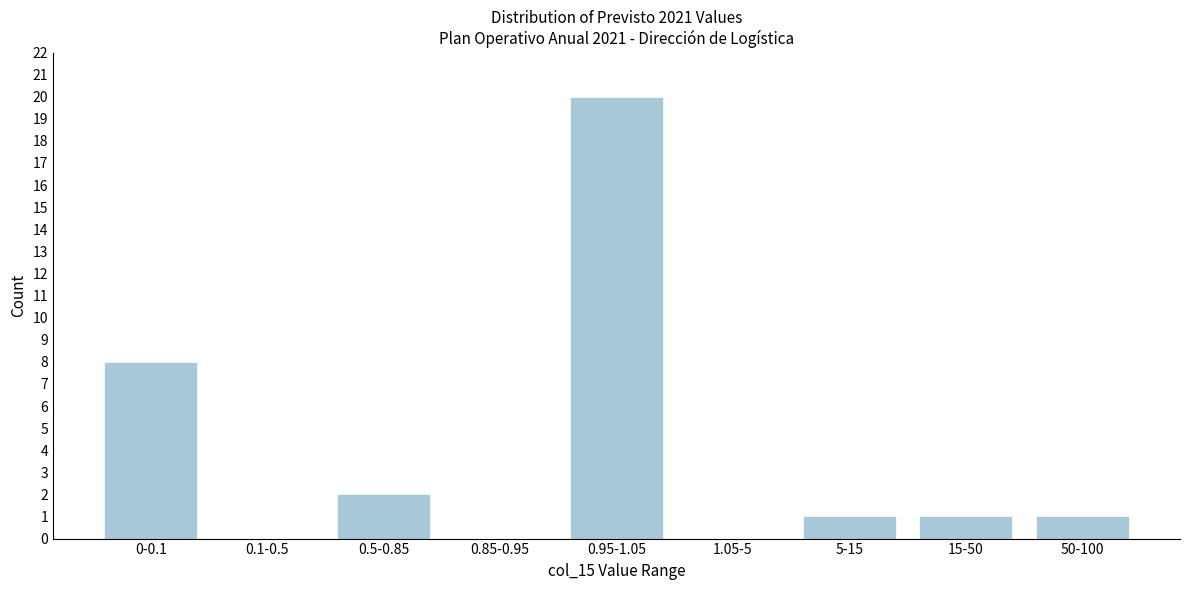

Reading right to left, what are all the values shown in this chart?

50-100=1	15-50=1	5-15=1	1.05-5=0	0.95-1.05=20	0.85-0.95=0	0.5-0.85=2	0.1-0.5=0	0-0.1=8